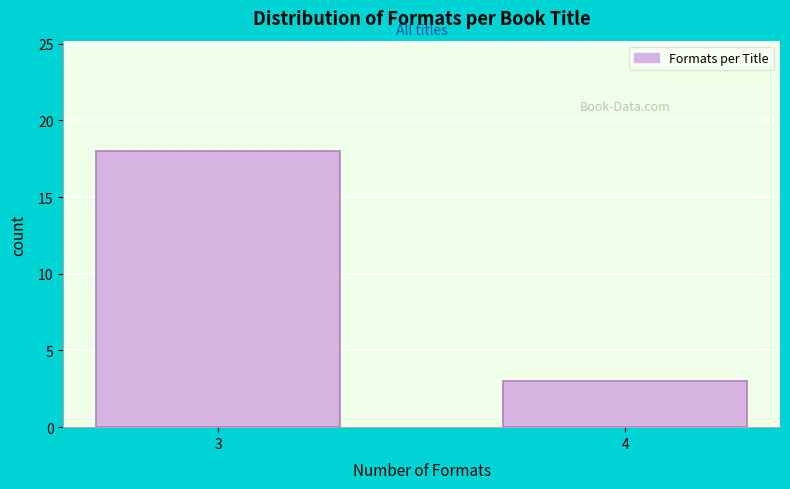

Reading left to right, transcribe all the data shown in this chart.

3=18	4=3